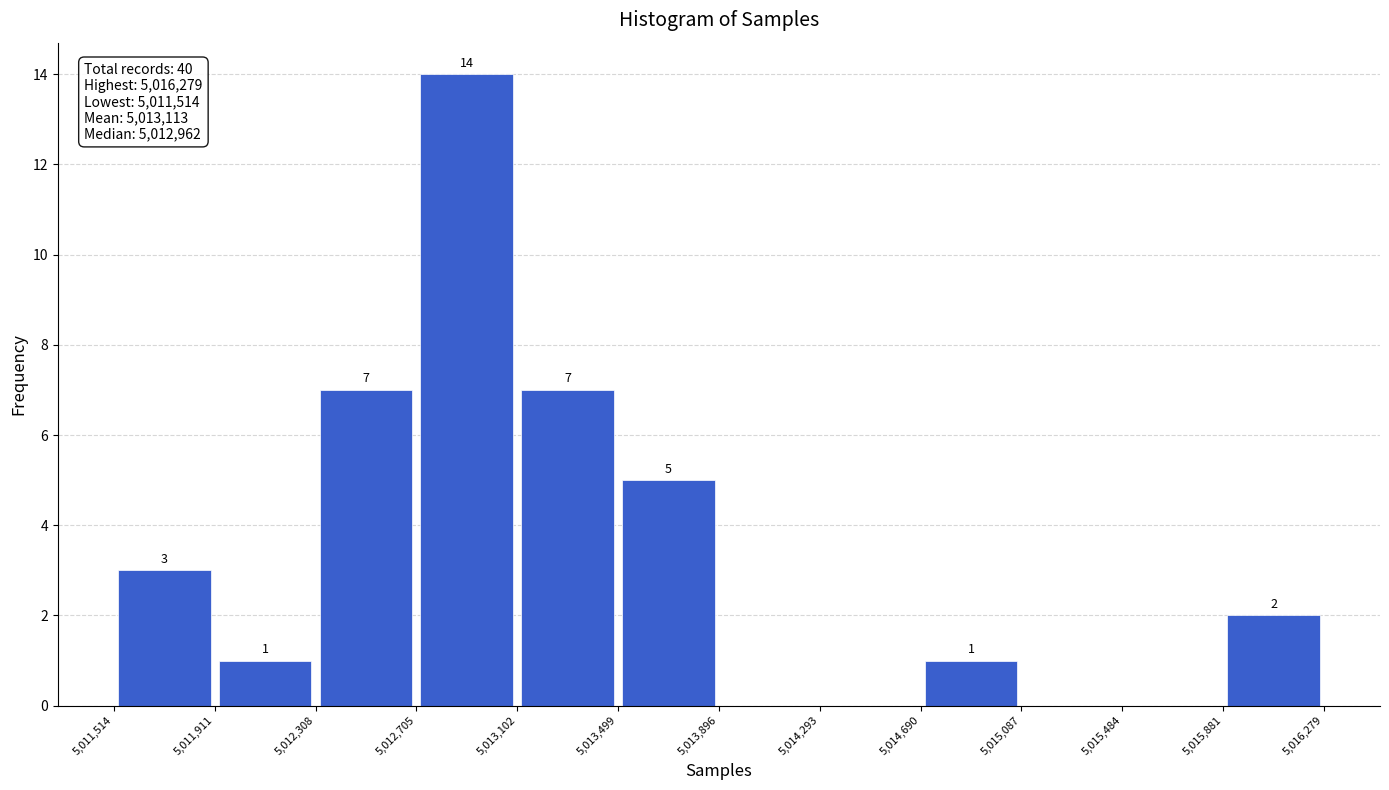

Which range on the x-axis has the tallest bar?

5,012,705 to 5,013,102